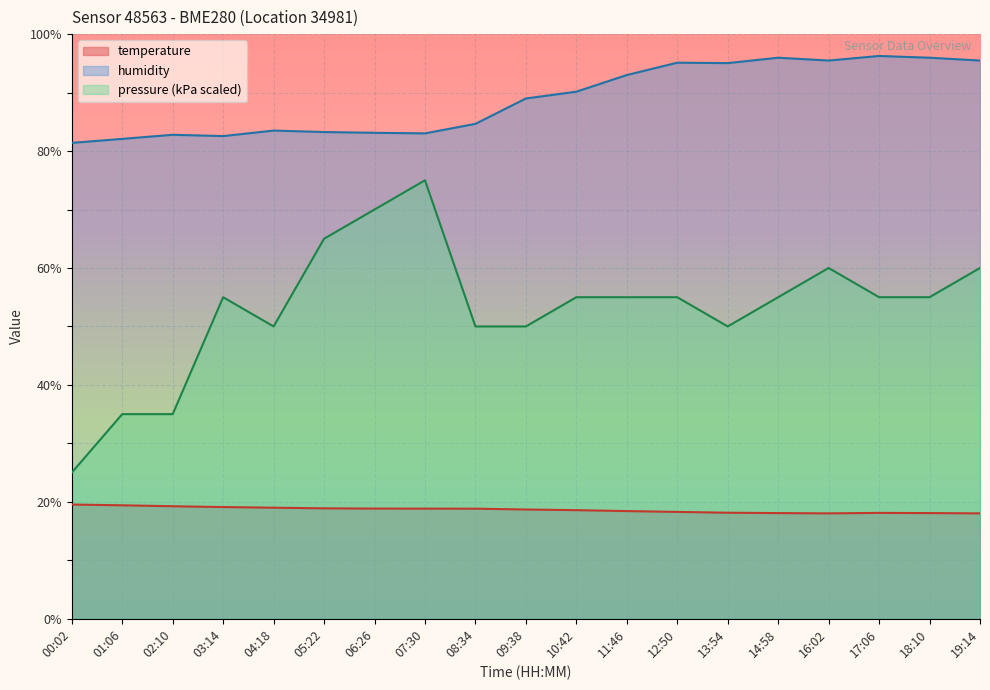

At how many categories does at least one series exceed 94?

7